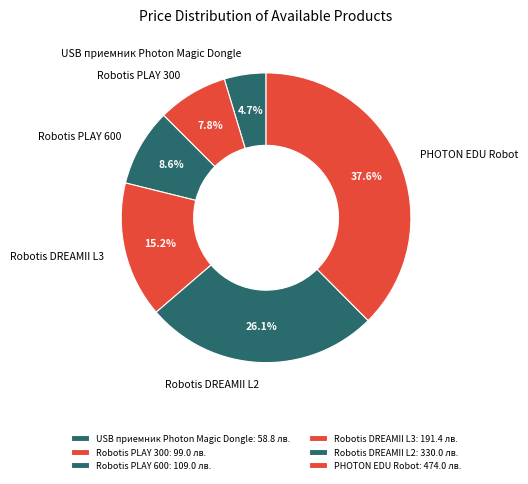

True or false: Robotis PLAY 300 accounts for 8% of the total.

True